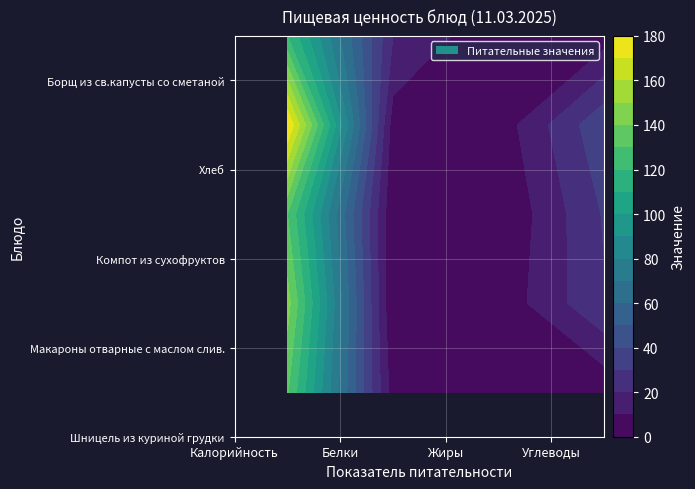

Rank the series by their maximum value, from highest to lowest.

Макароны отварные с маслом слив., Хлеб, Борщ из св.капусты со сметаной, Компот из сухофруктов, Шницель из куриной грудки